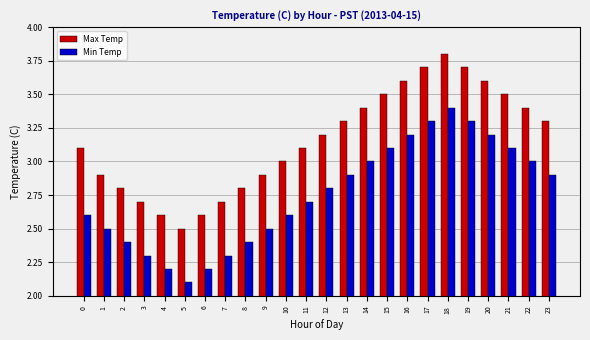

What is the lowest value of the Max Temp series?

2.5